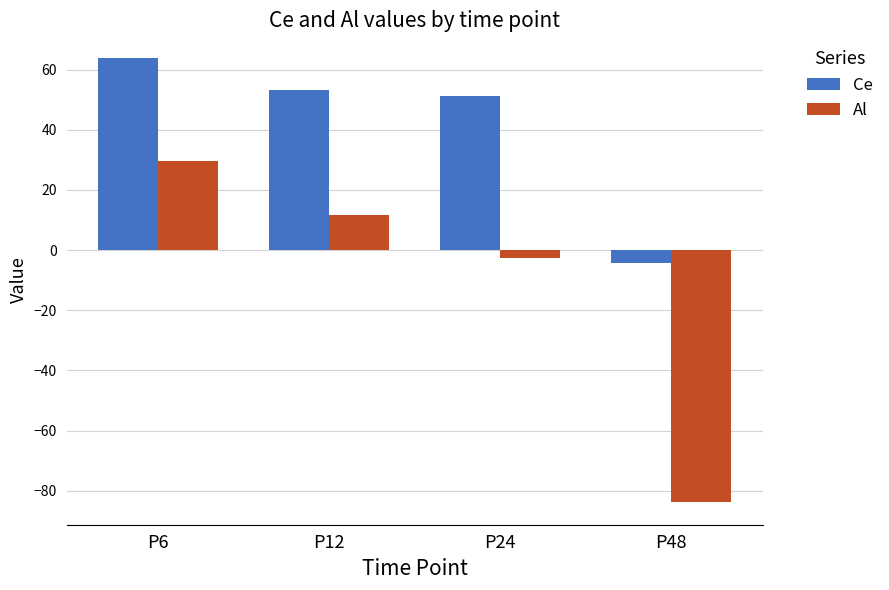

List the labels in order of Al value, largest first.

P6, P12, P24, P48